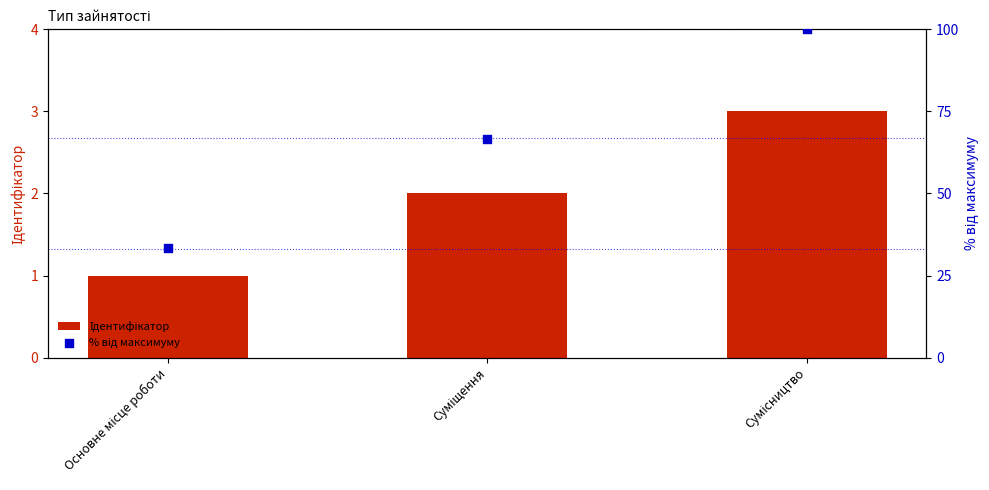

What are all the series names shown in the legend?

Ідентифікатор, % від максимуму